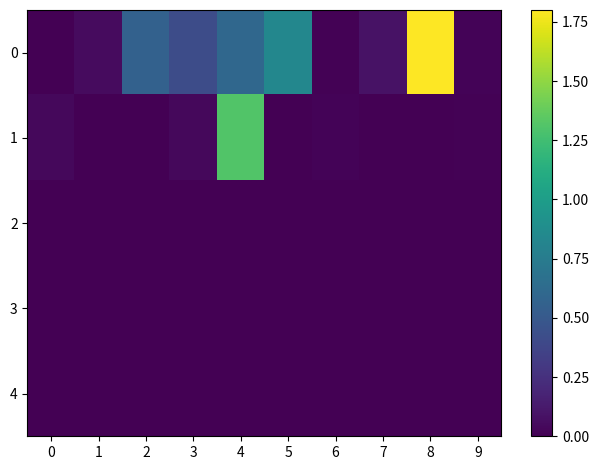

What is the greatest value displayed?

1.8